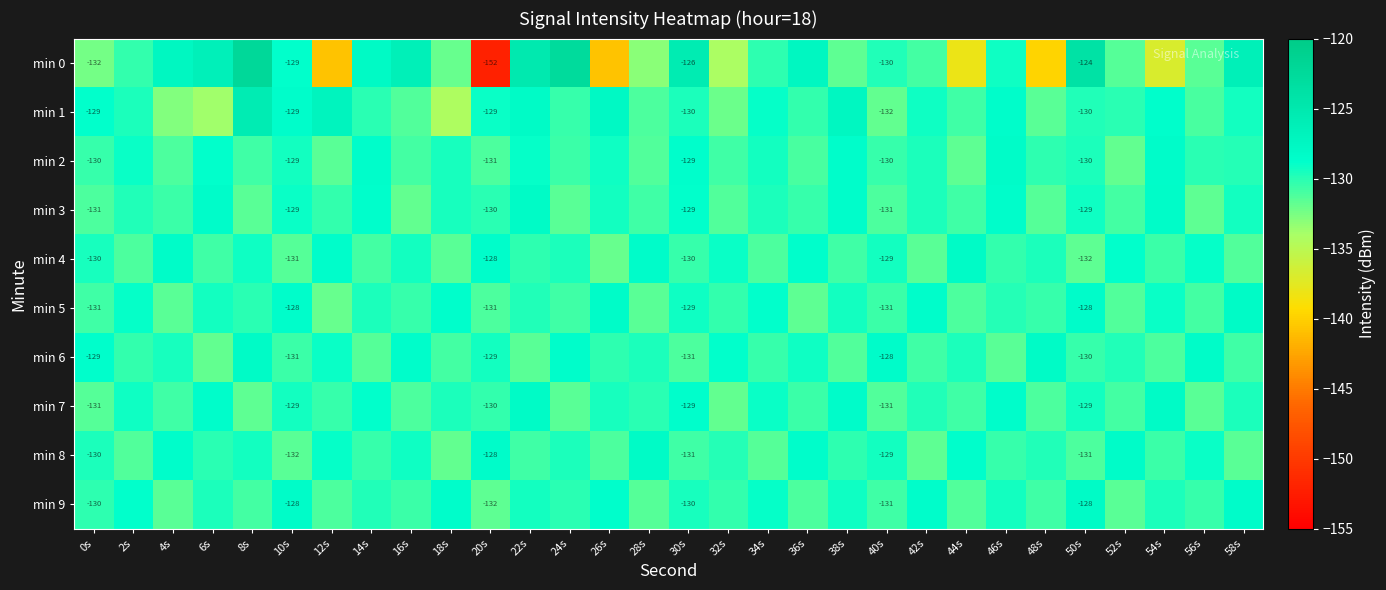

Is it true that min 9 equals -130.3 at 32s?

True